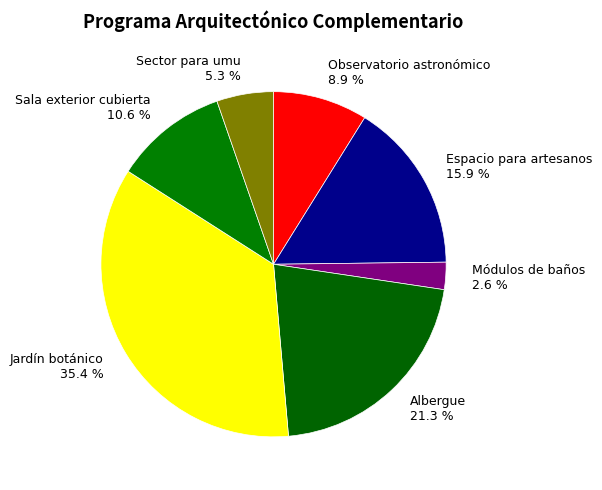

Is there any slice that represents more than half of the pie?

No